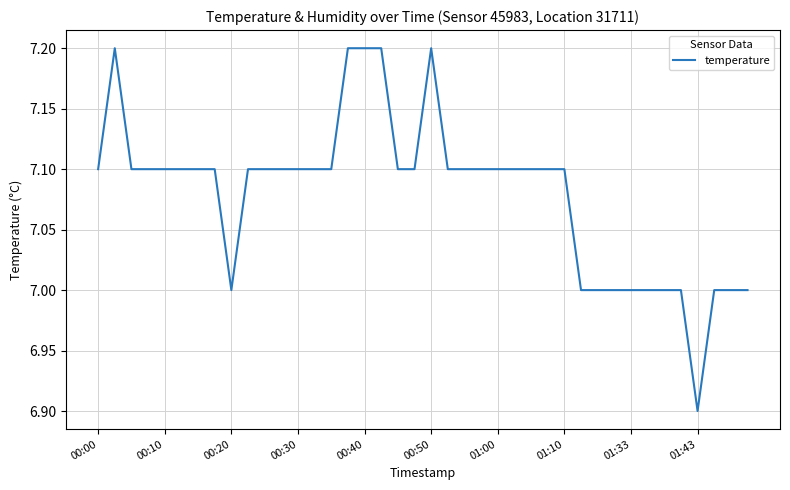

What is the difference between the maximum and minimum values?

0.3